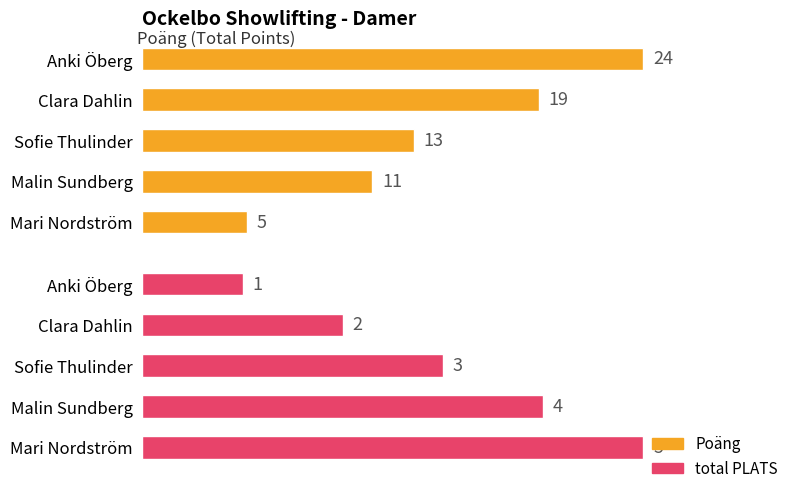

How many data points in Poäng are less than 13?

2